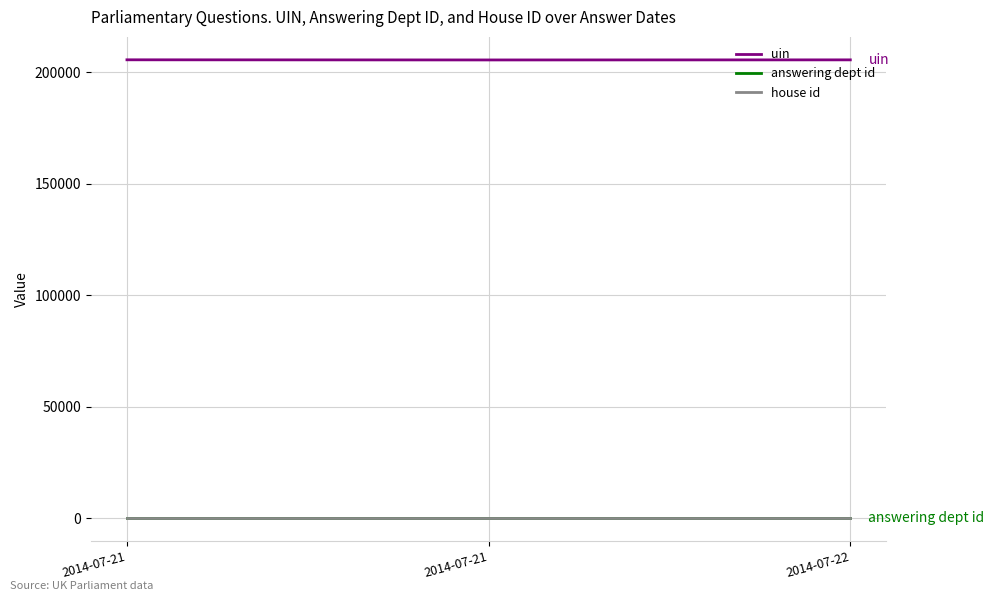

List the series in order of their peak value, highest first.

uin, answering dept id, house id